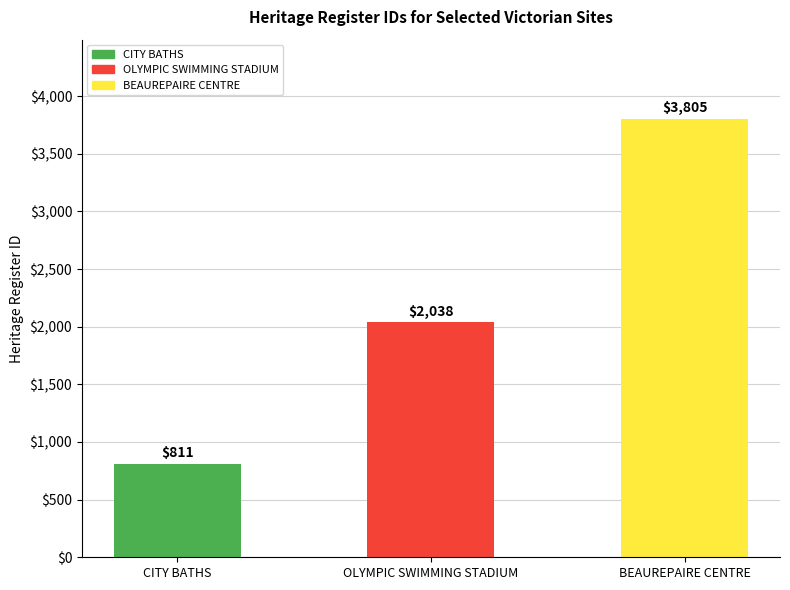

What is the approximate value at CITY BATHS?

811